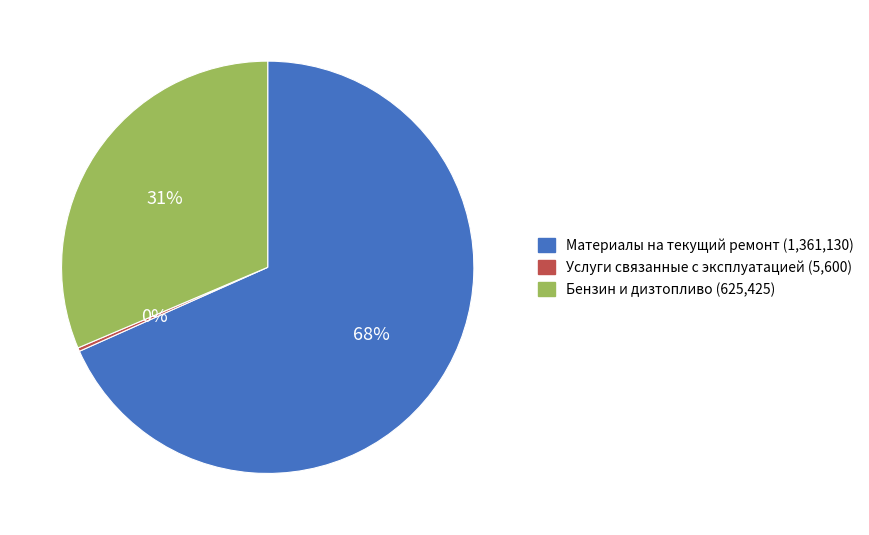

Does Услуги связанные с эксплуатацией account for over 50% of the chart?

No